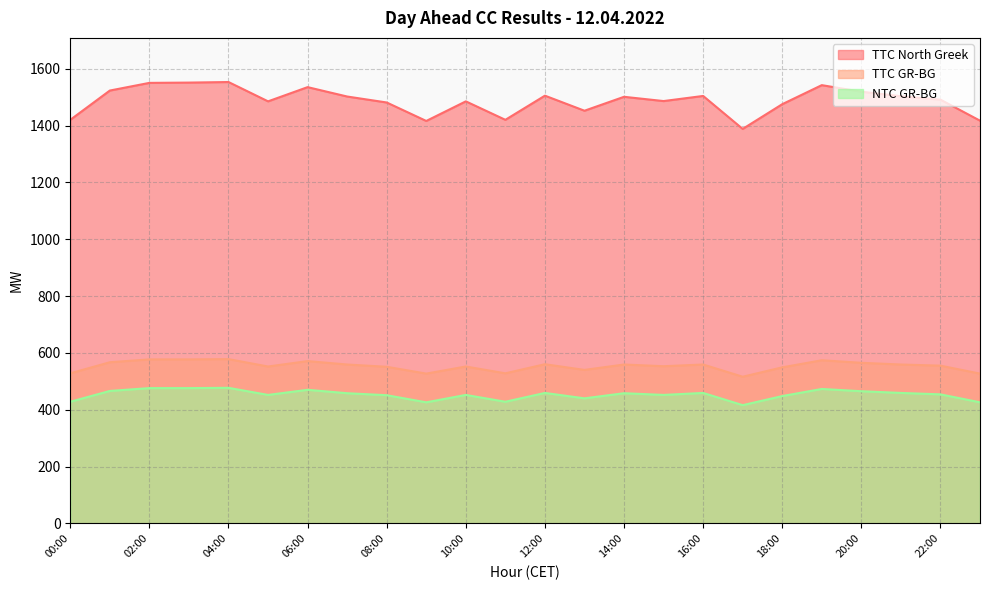

At which label does NTC GR-BG reach its minimum?

17:00